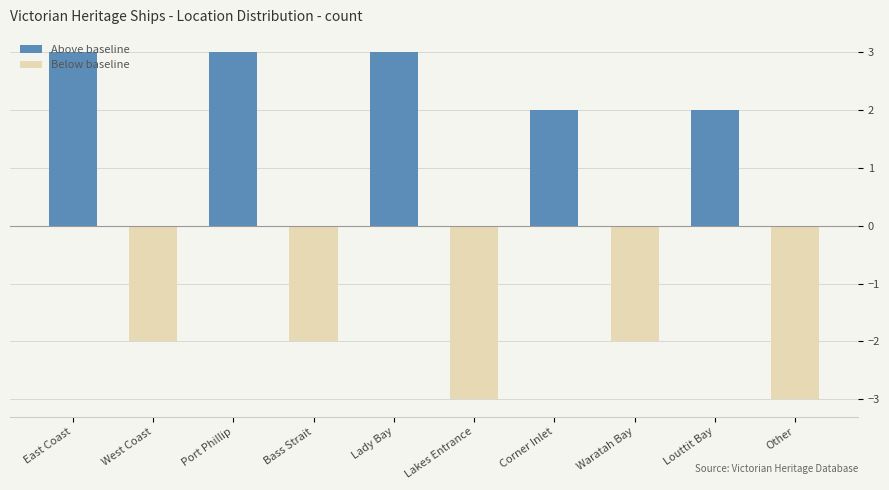

What is the label of the 5th bar from the right?

Lakes Entrance